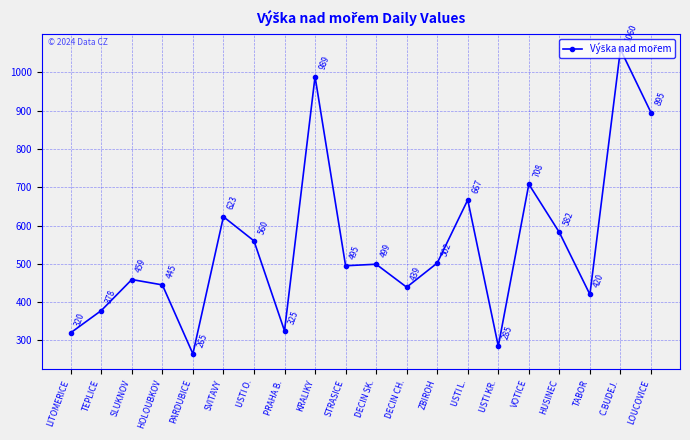

What position from the right is HOLOUBKOV?

17